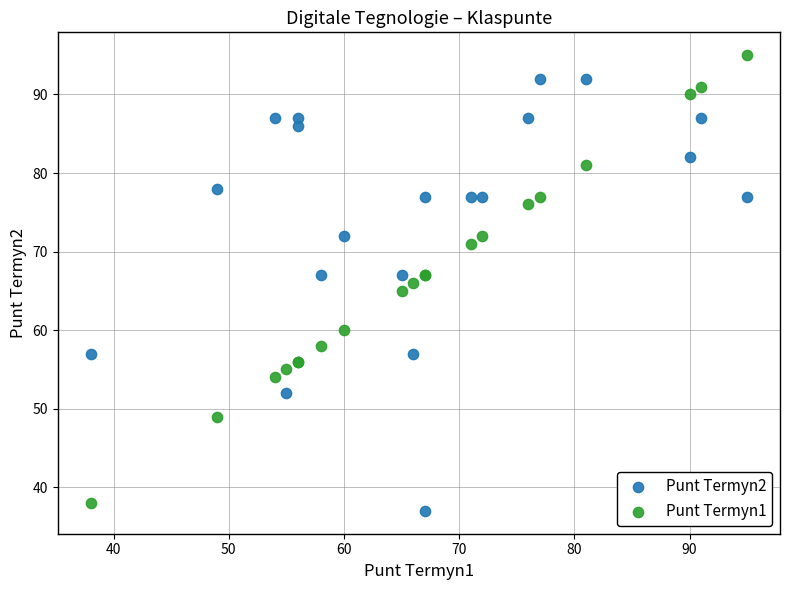

Which series contains the highest Y value?

Punt Termyn1